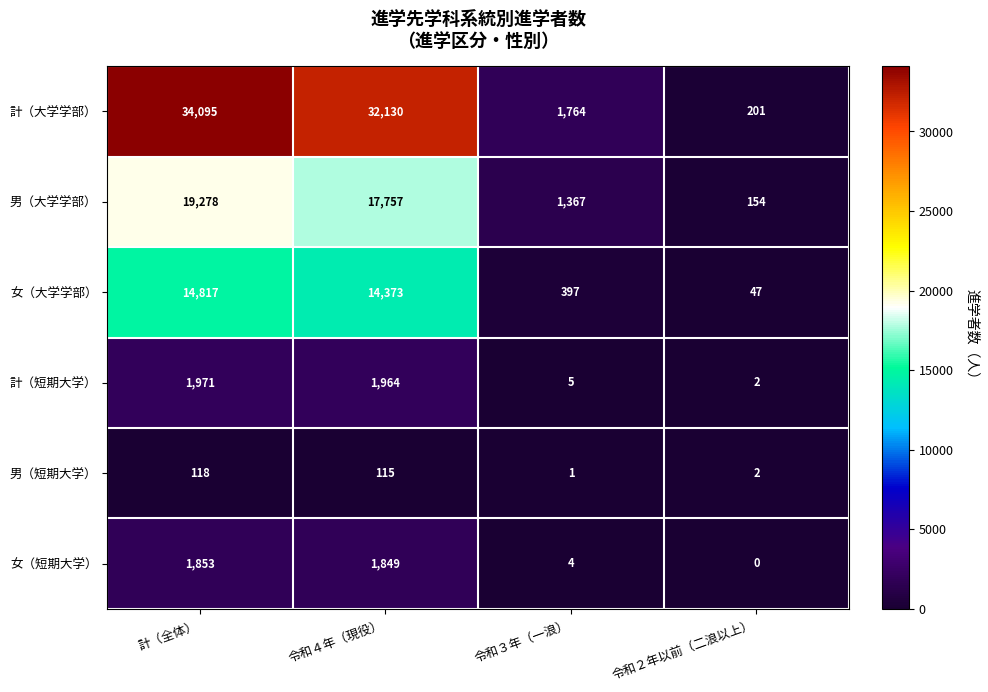

At which category is the sum across all series the highest?

計（全体）